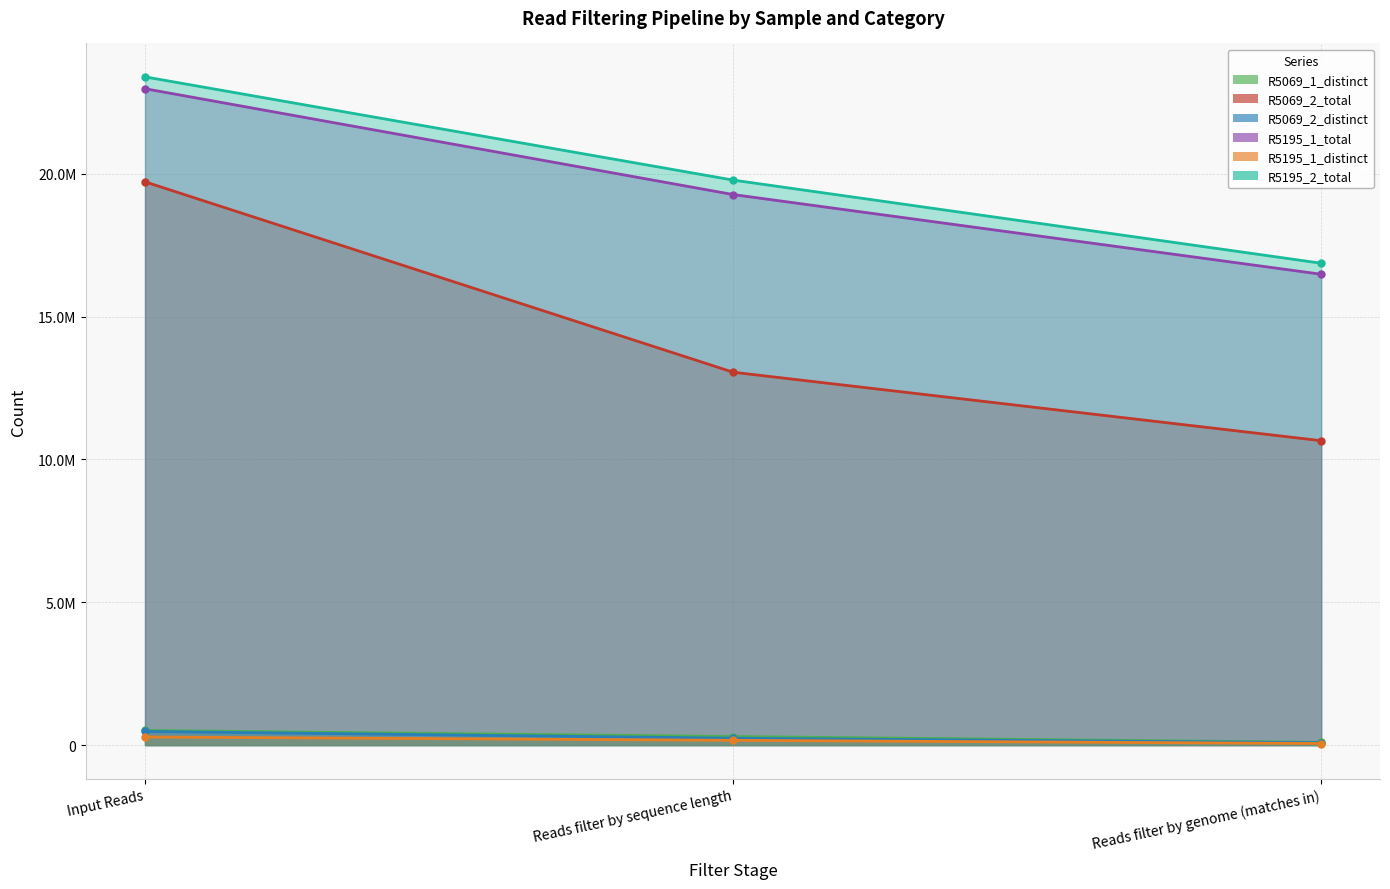

Which series has the widest spread of values?

R5069_2_total